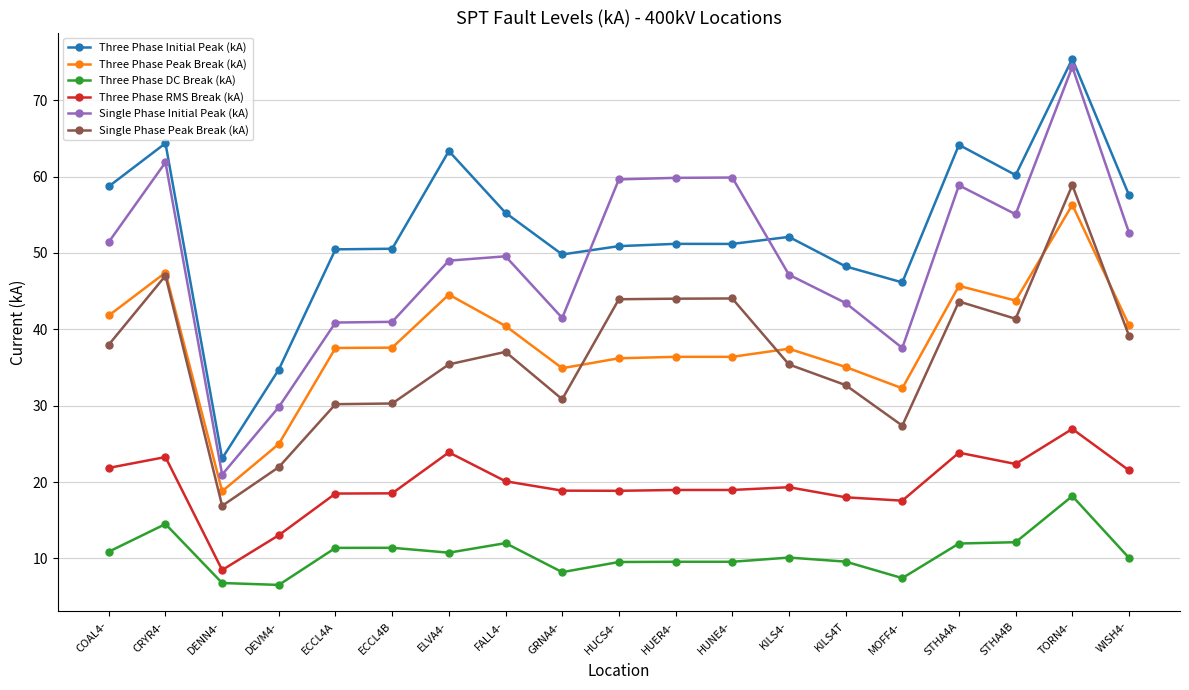

Which series has the largest range (max minus min)?

Single Phase Initial Peak (kA)